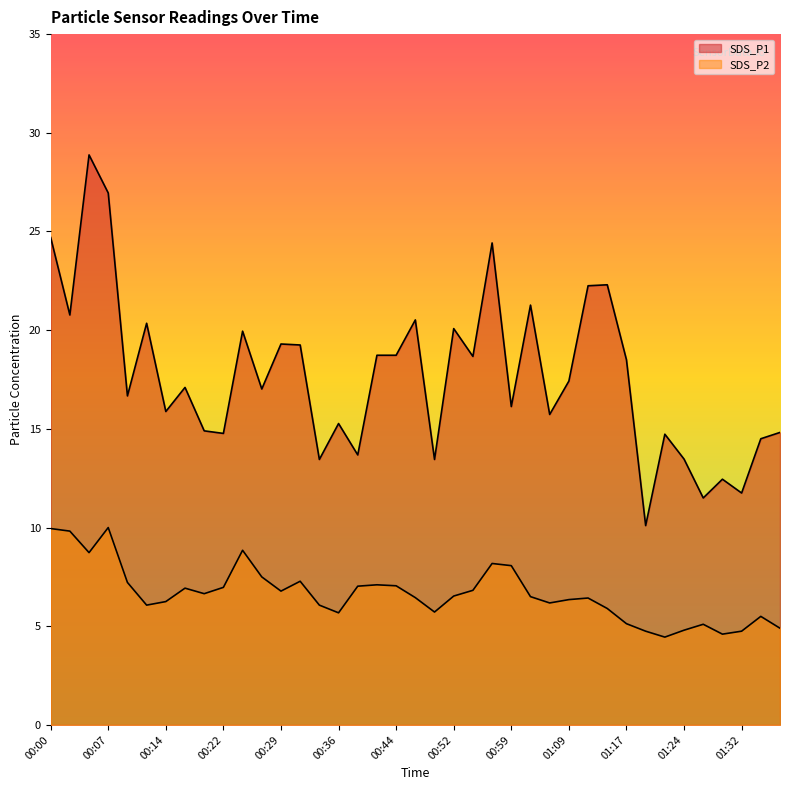

Which series has the largest total across all categories?

SDS_P1